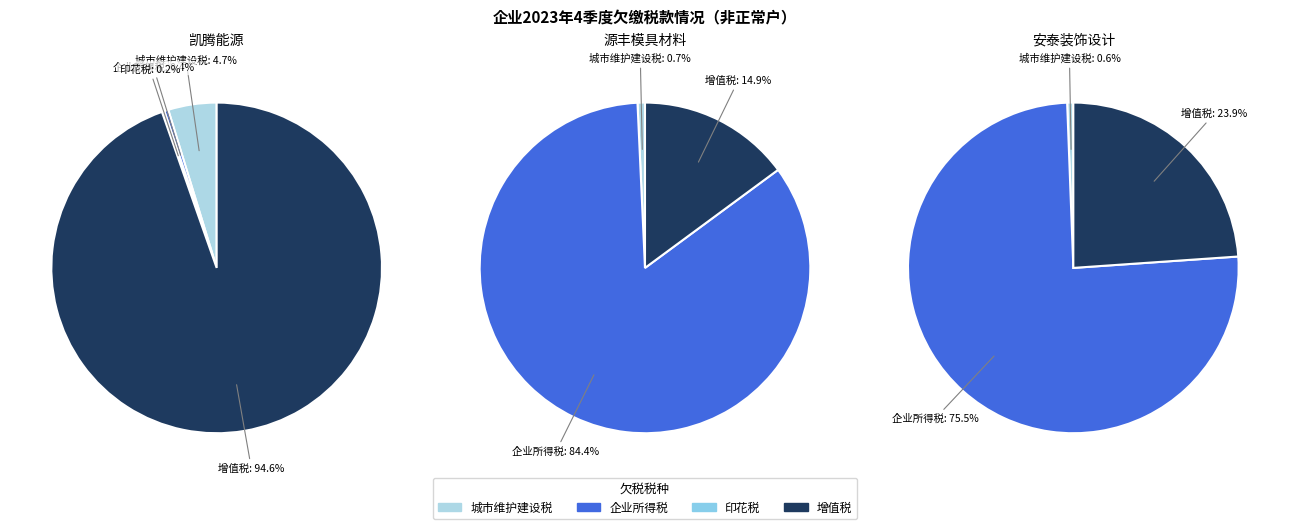

How many slices are in this pie chart?

3